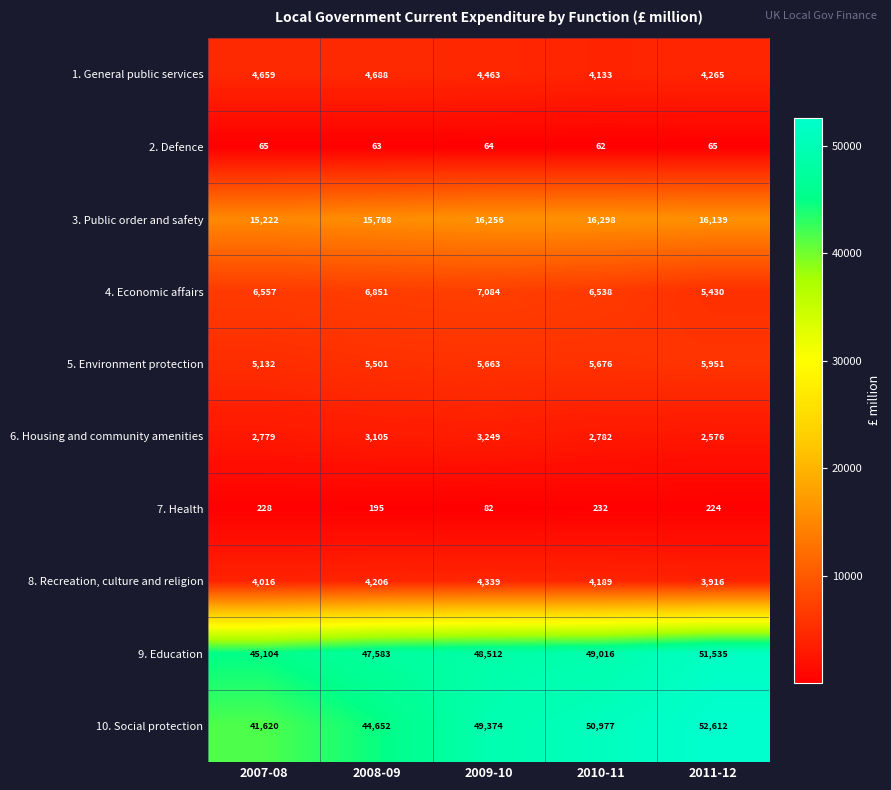

List the series in order of their peak value, highest first.

10. Social protection, 9. Education, 3. Public order and safety, 4. Economic affairs, 5. Environment protection, 1. General public services, 8. Recreation, culture and religion, 6. Housing and community amenities, 7. Health, 2. Defence